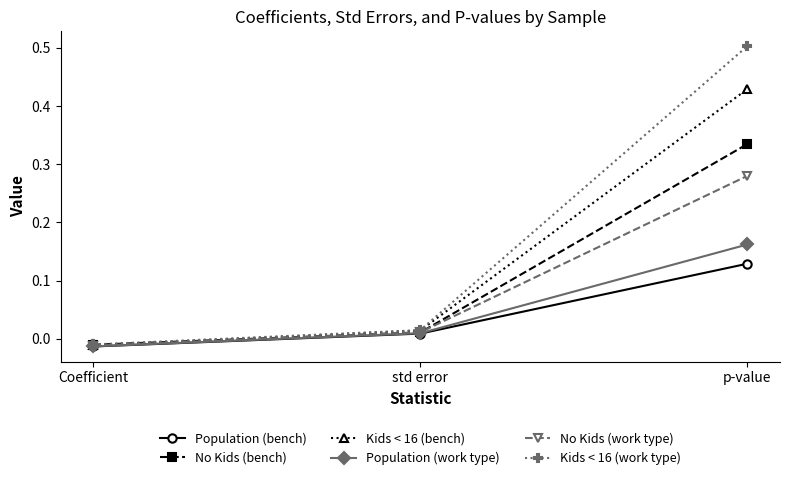

Which series has the widest spread of values?

Kids < 16 (work type)